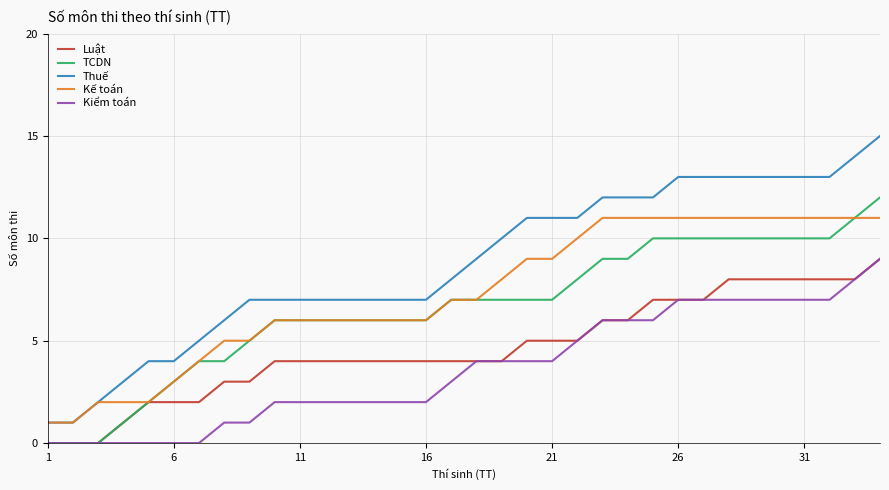

Which series has the widest spread of values?

Thuế